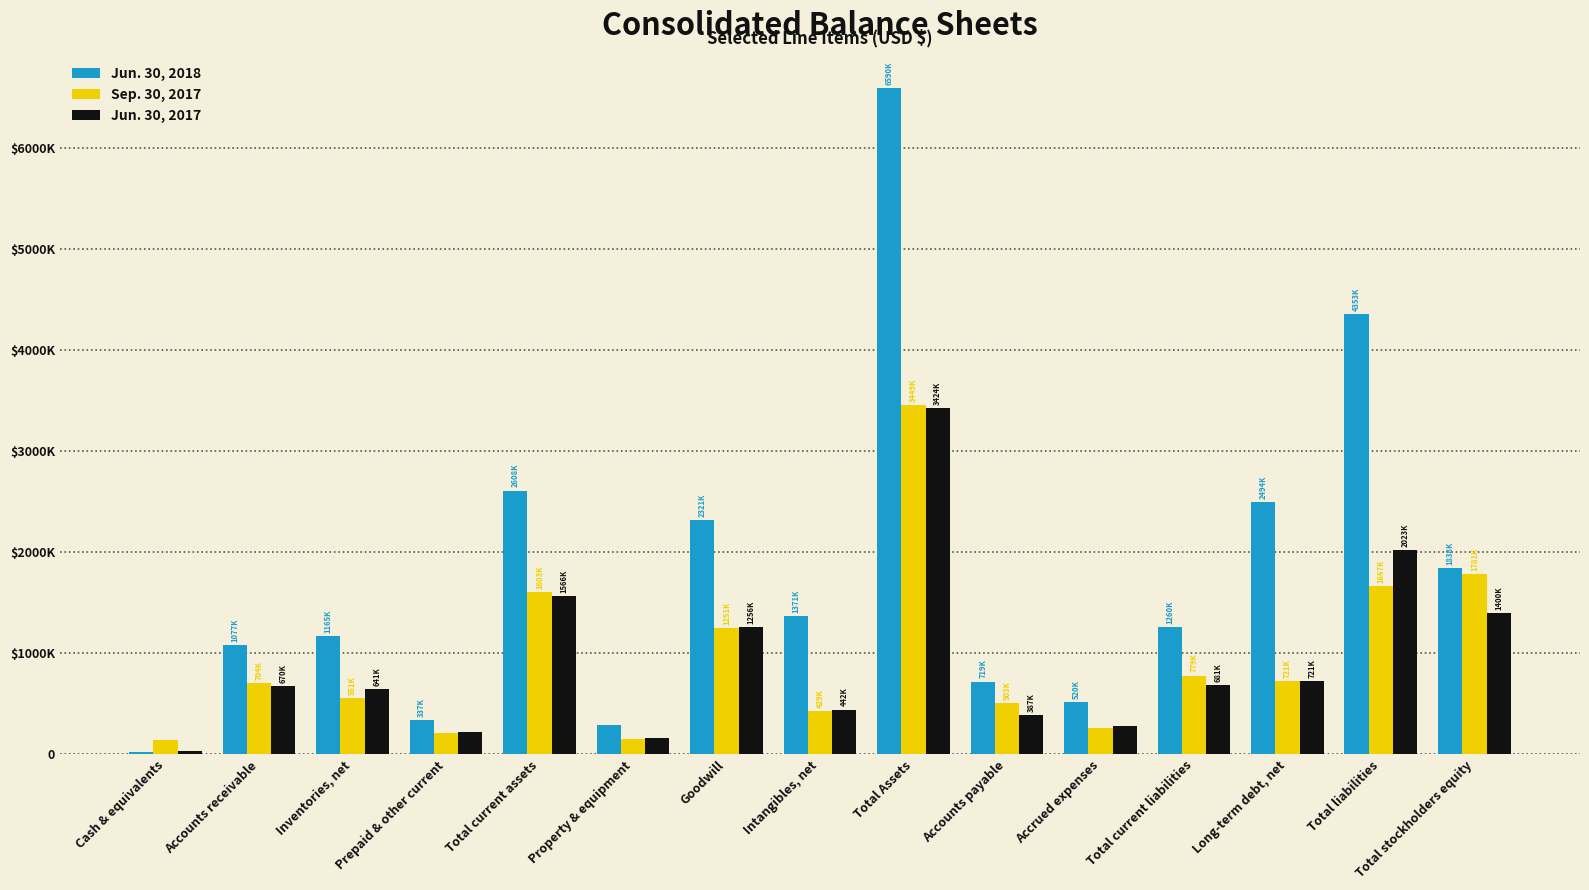

Does the chart contain stacked bars?

No